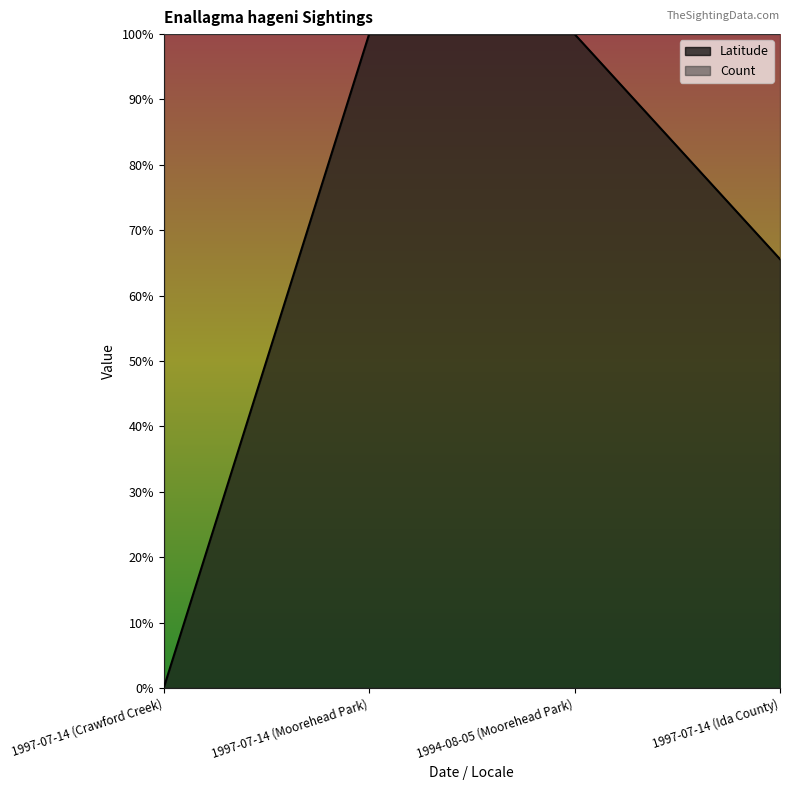

What value does the data have at 1997-07-14 (Ida County)?

0.7